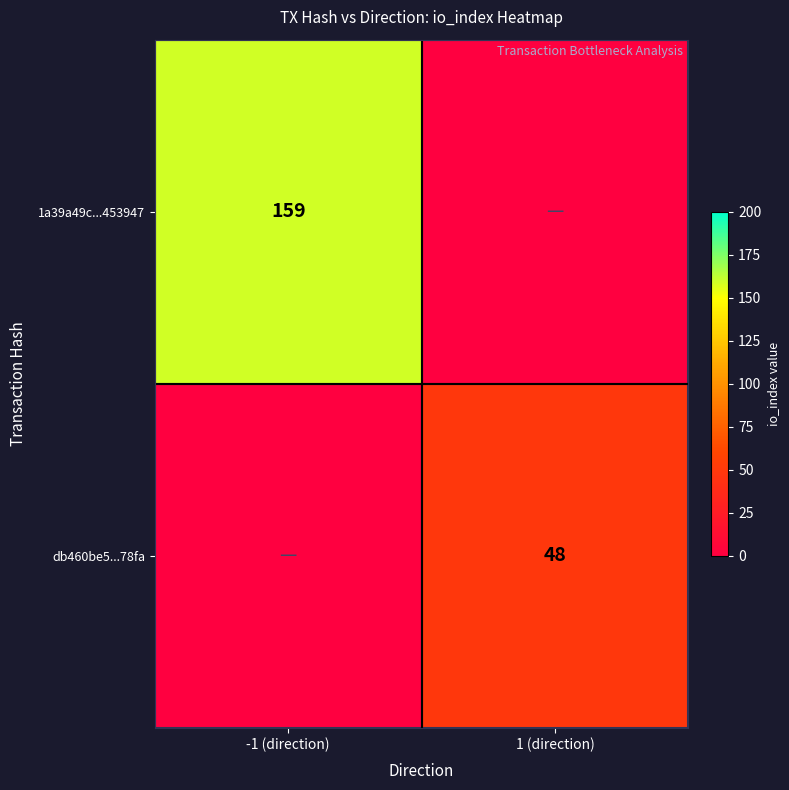

Is it true that db460be5...78fa equals 31 at 1 (direction)?

False